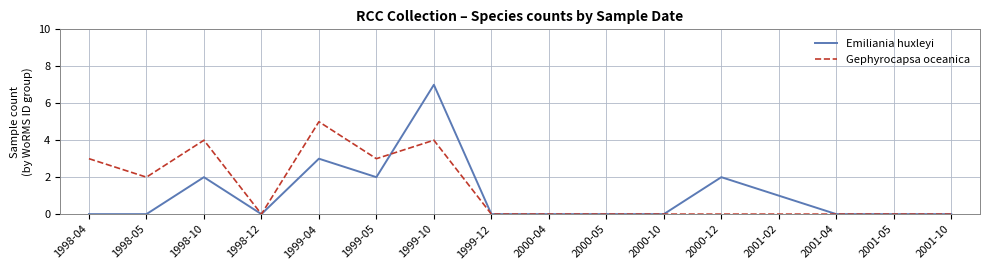

Is it true that Gephyrocapsa oceanica equals 0 at 2001-10?

True